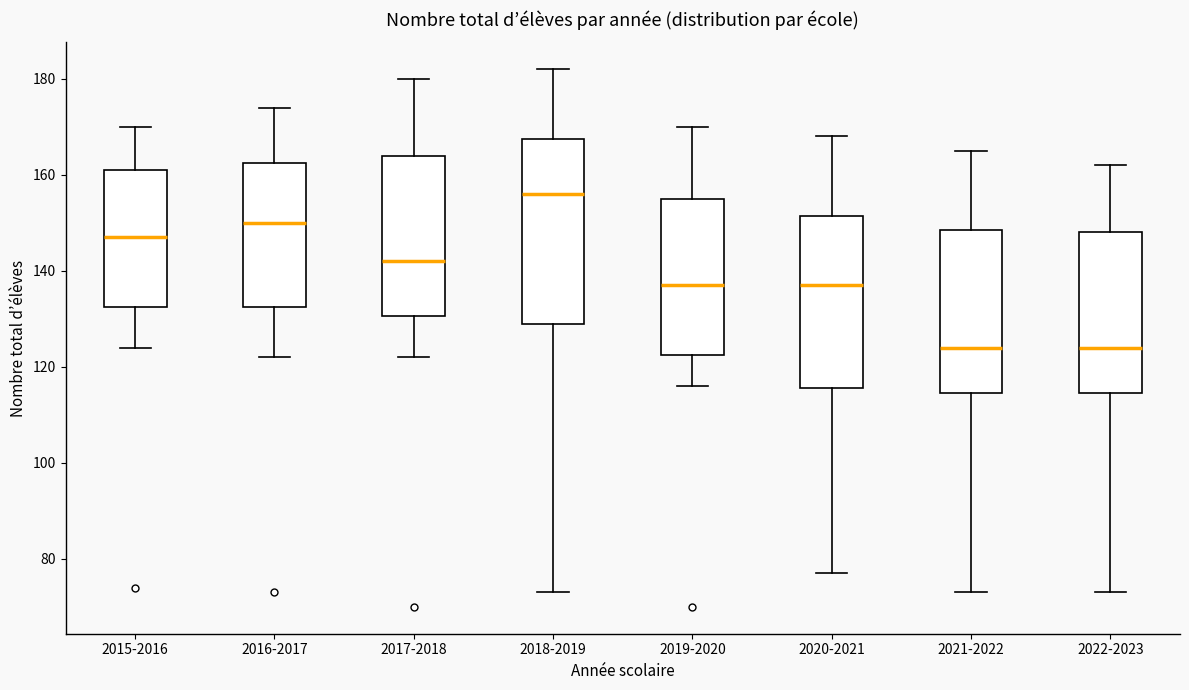

Where is the upper edge of the box for 2022-2023 on the y-axis? The values are not printed on the chart, so give them approximately, as read against the axis.

148